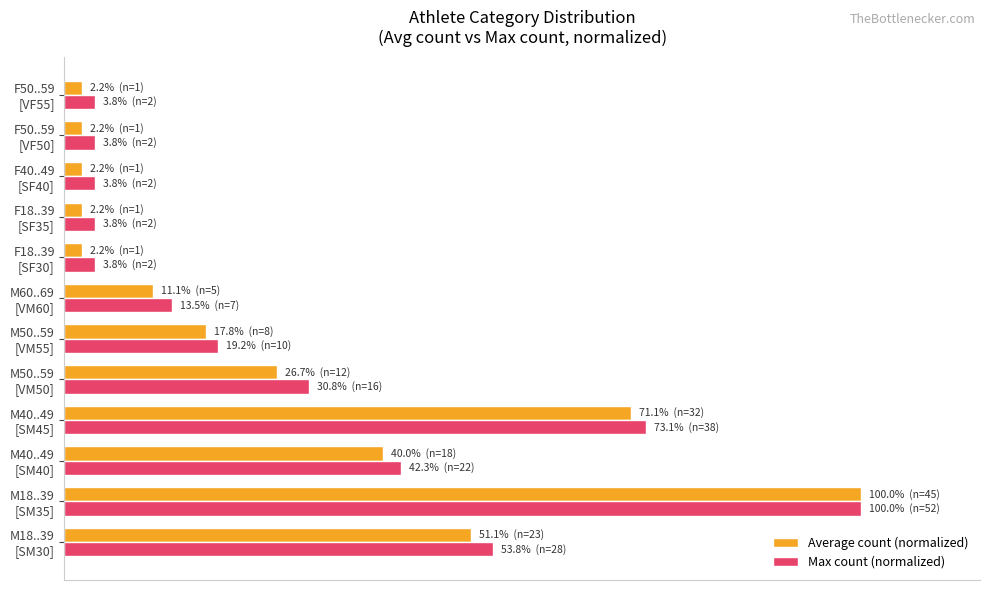

Rank the series by their maximum value, from lowest to highest.

Average count (normalized), Max count (normalized)